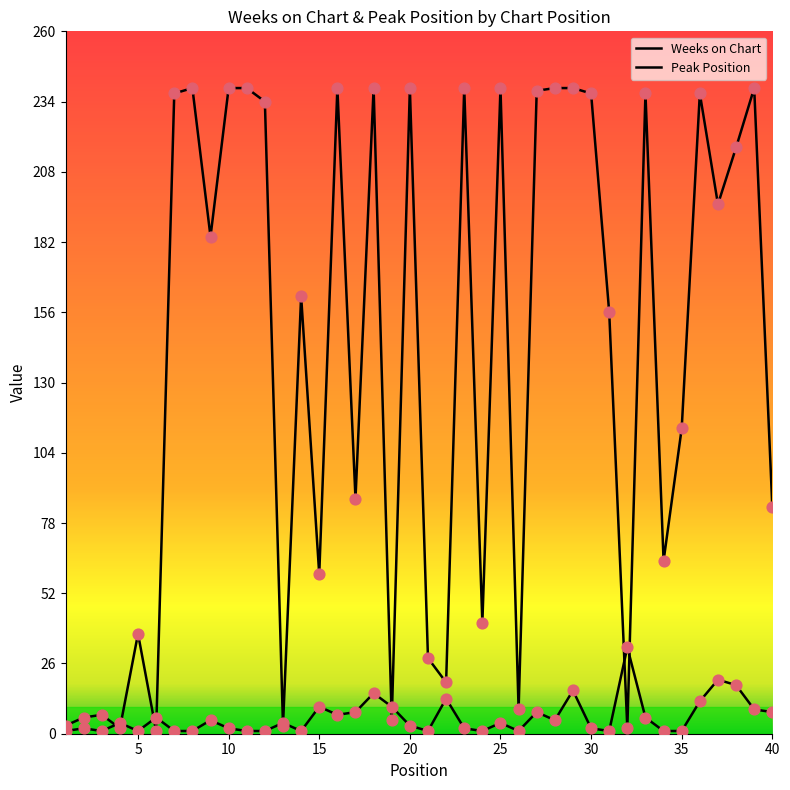

At which category is the sum across all series the highest?

29